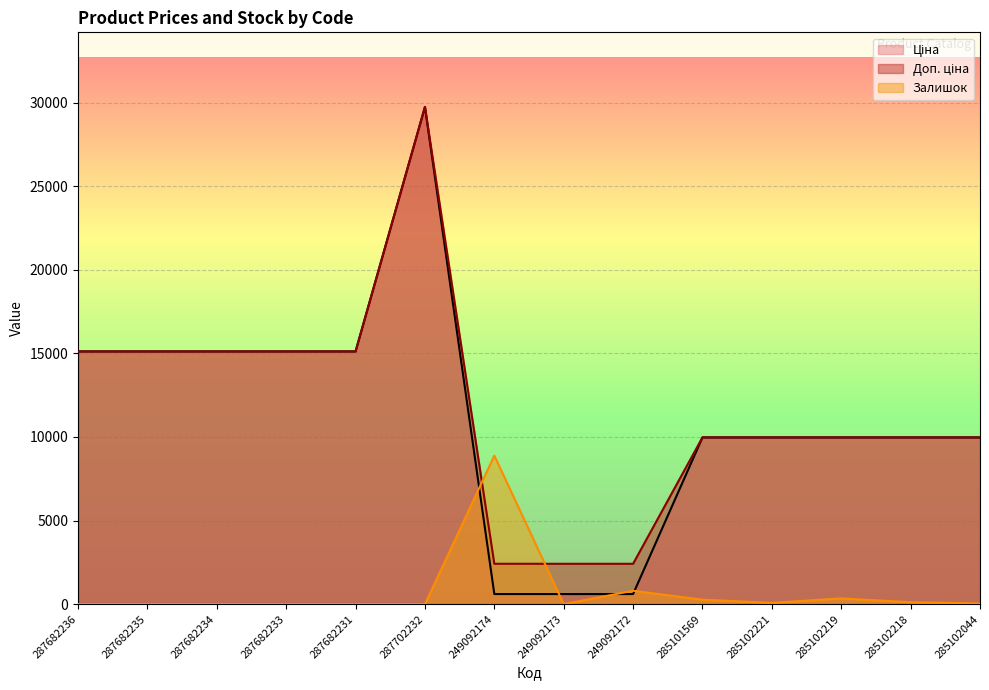

What is the sum of all Залишок values?

10526.0